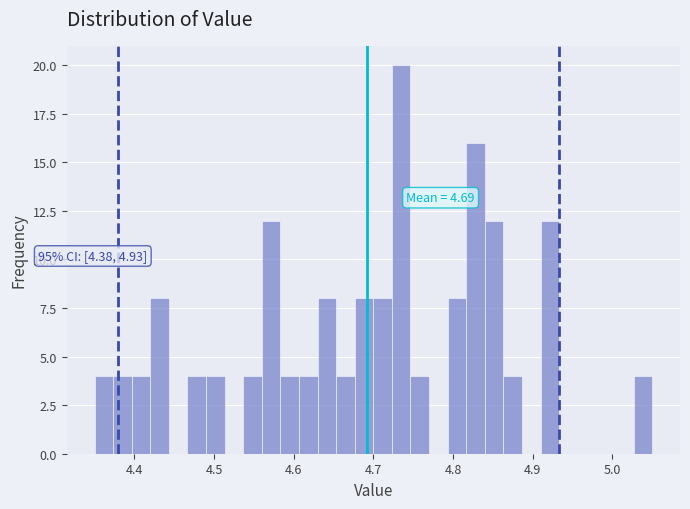

Read against the x-axis, roughly where is the centre of the tallest bar?

4.74